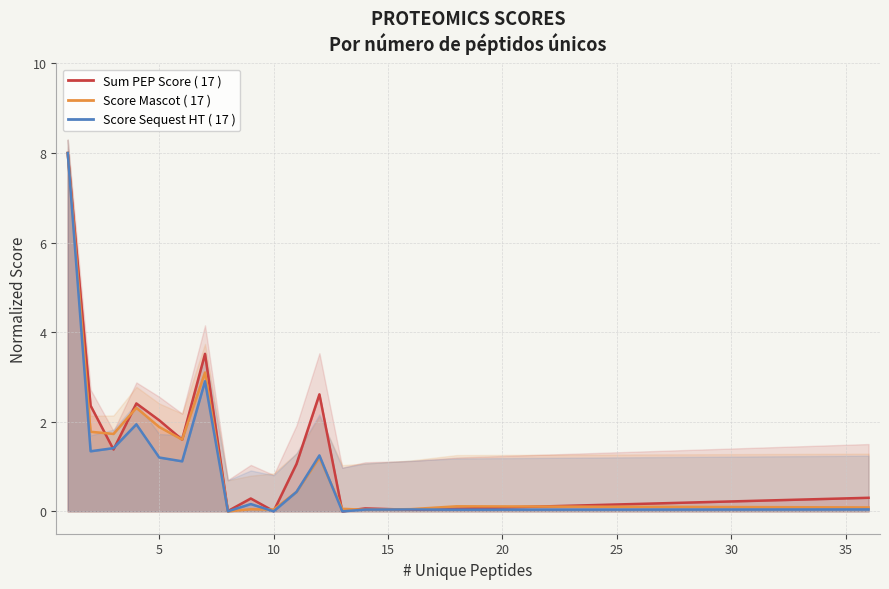

What value does the Score Sequest HT series have at 2?

1.3